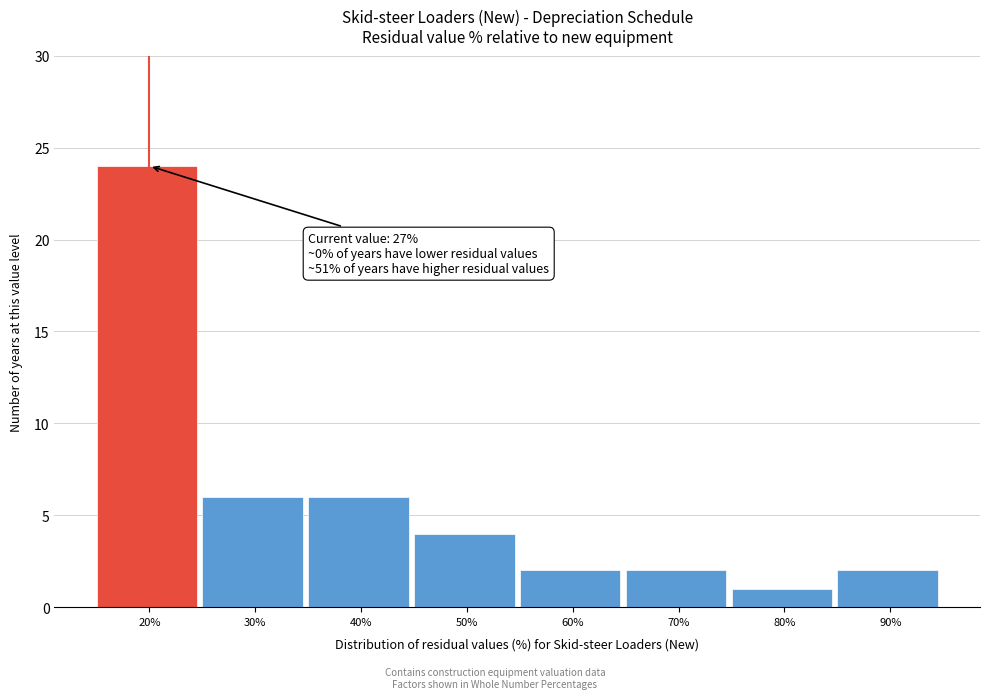

Reading left to right, list all the values displayed in this chart.

24	6	6	4	2	2	1	2